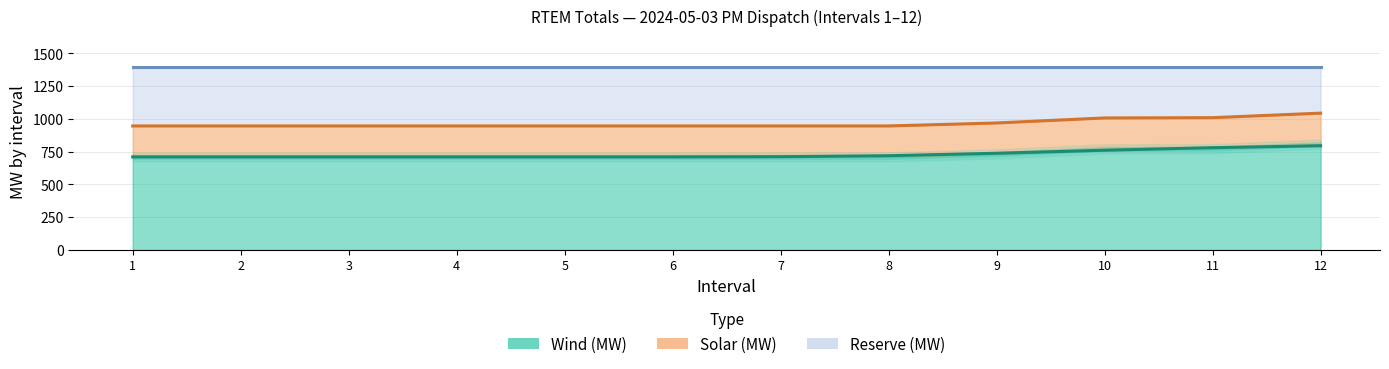

Reading left to right, what are all the values shown in this chart?

Wind trend: 709.0	709.0	709.0	709.0	709.0	709.1	710.5	718.1	736.7	759.8	779.3	793.9
Wind+Solar trend: 945.0	945.0	945.0	945.0	945.0	945.0	945.0	945.0	967.7	1006.0	1008.1	1042.6
Wind+Solar+Reserve trend: 1395.0	1395.0	1395.0	1395.0	1395.0	1395.0	1395.0	1395.0	1395.0	1395.0	1395.0	1395.0